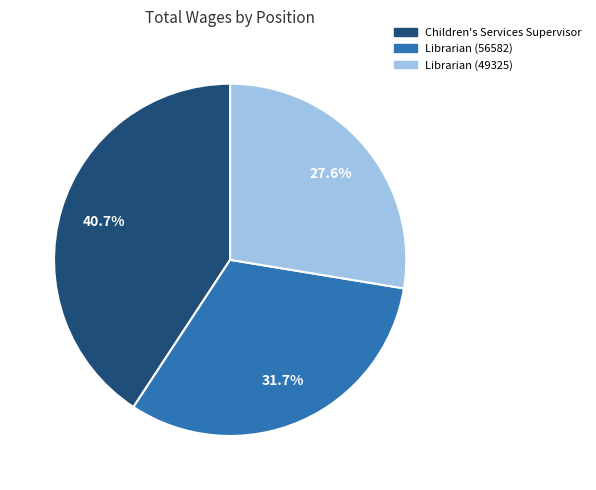

To the nearest percent, what is the average slice percentage?

33%